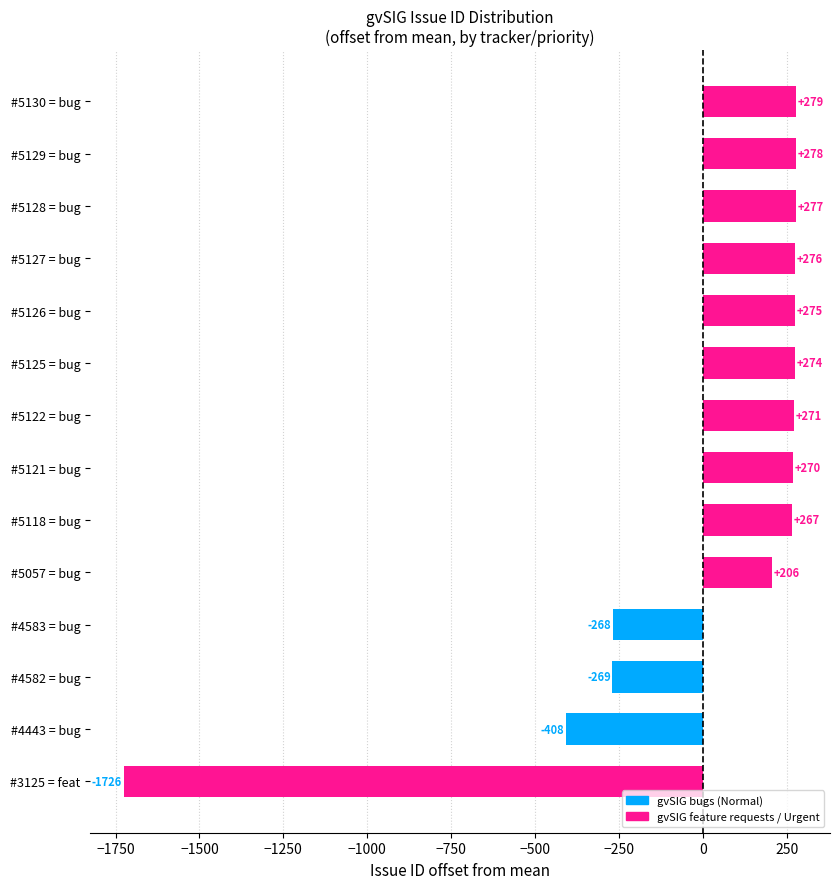

Which label corresponds to the largest value in the chart?

#5130 = bug